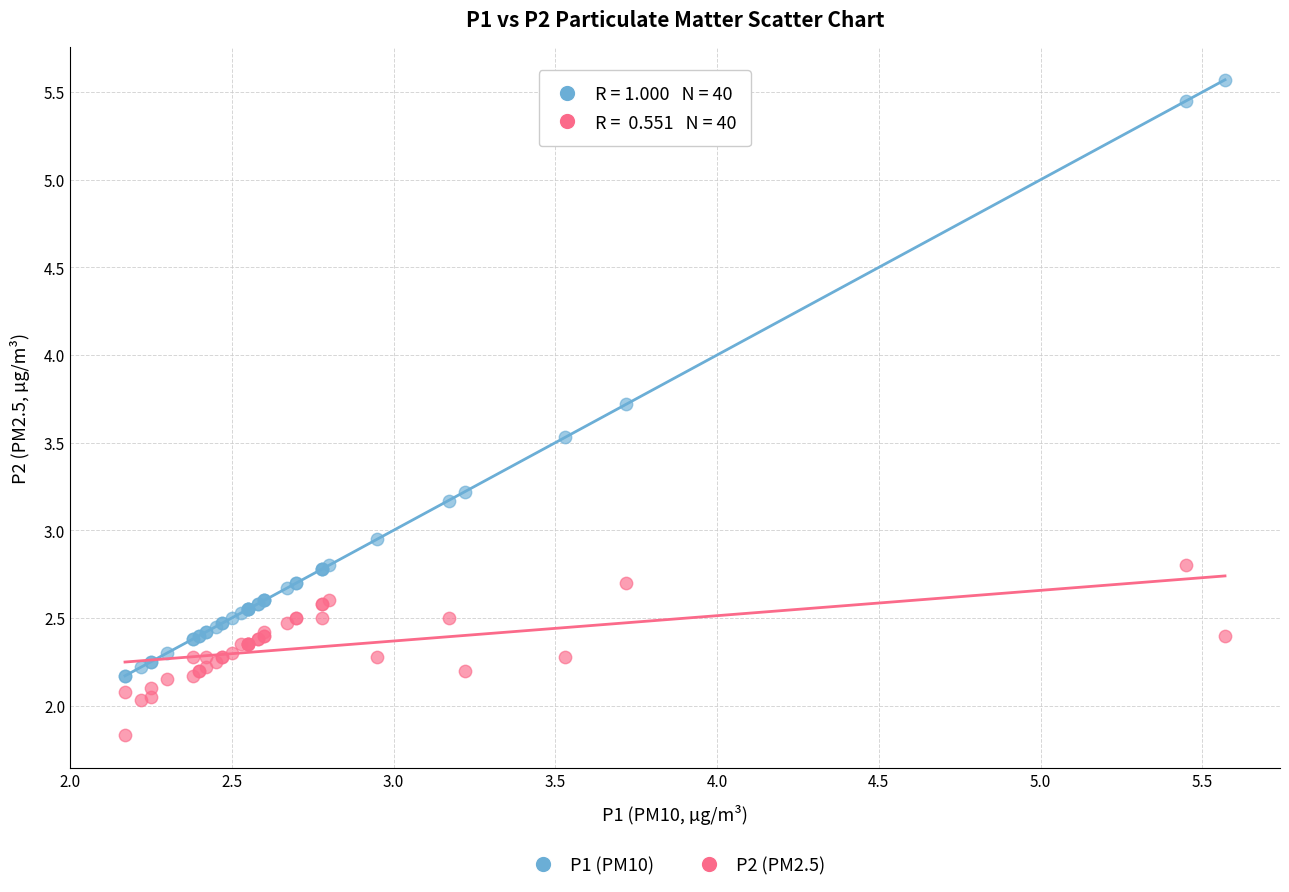

What is the X range (max minus min) for the scatter plot?

3.4